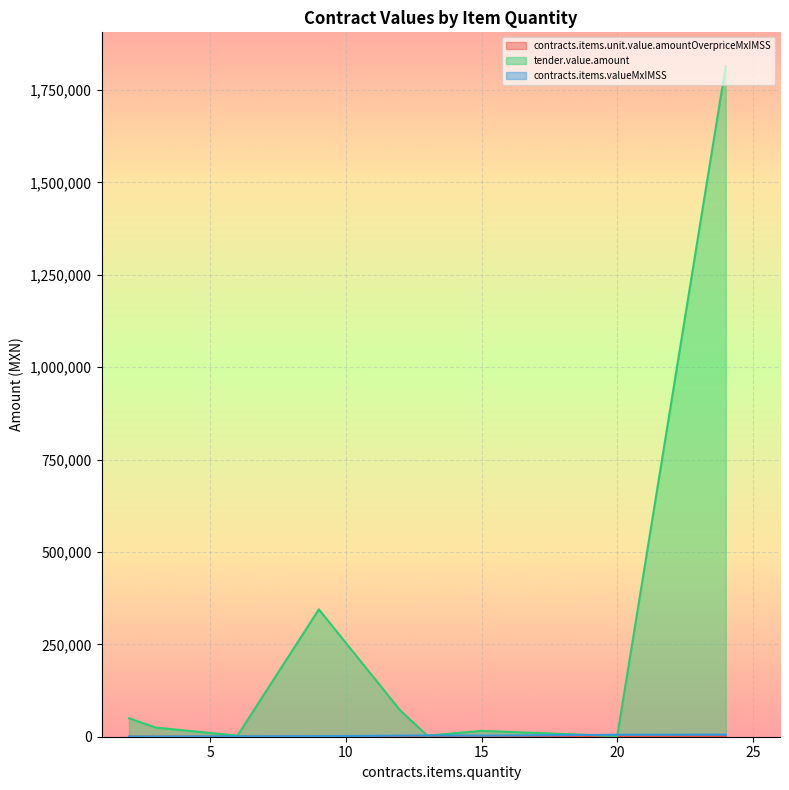

What is the label of the 8th point from the right?

9